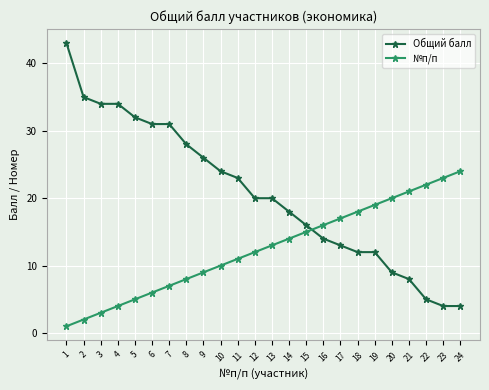

What is the difference between the maximum and second lowest values in the Общий балл series?

39